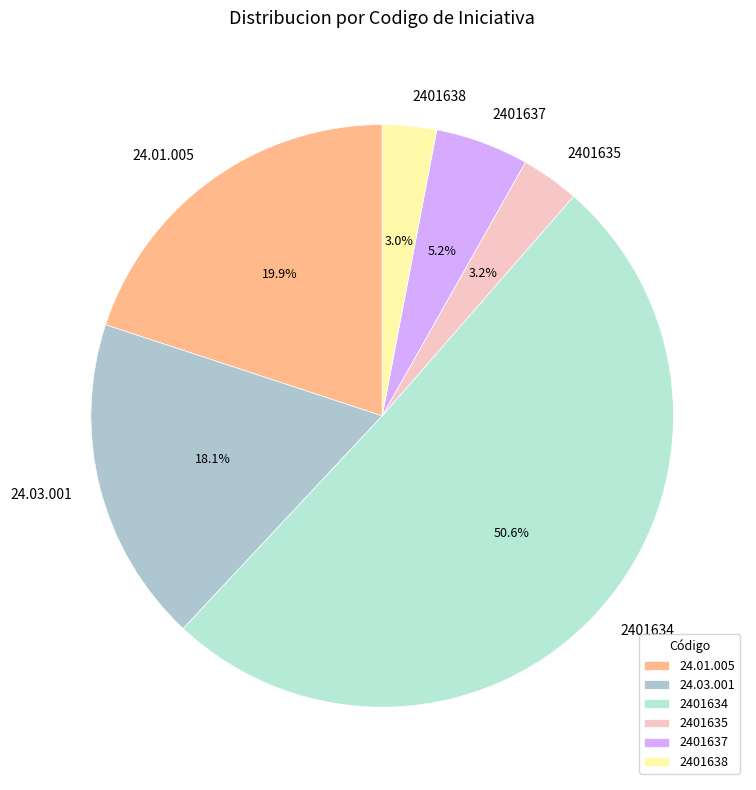

Which category has the biggest portion of the pie?

2401634